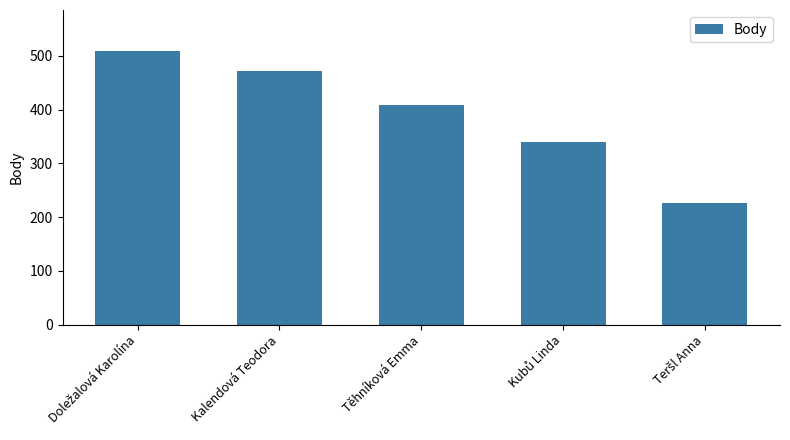

What is the approximate value at Kalendová Teodora?

472